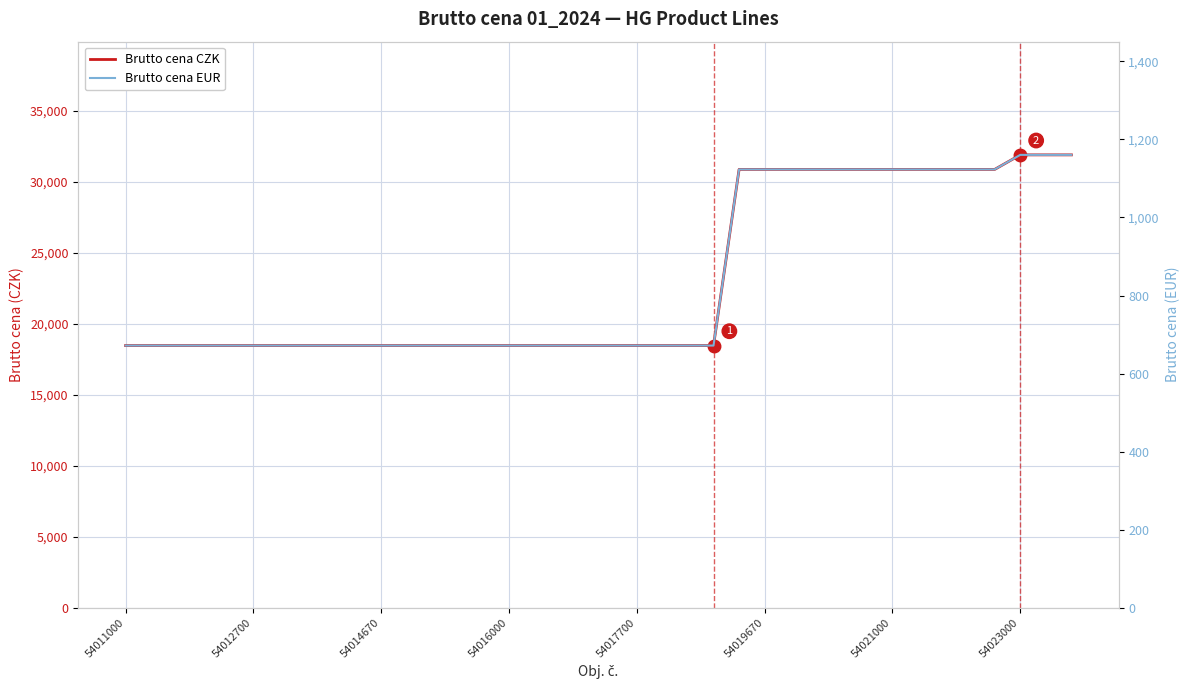

Rank the series at 9 from highest to lowest value.

Brutto cena CZK, Brutto cena EUR